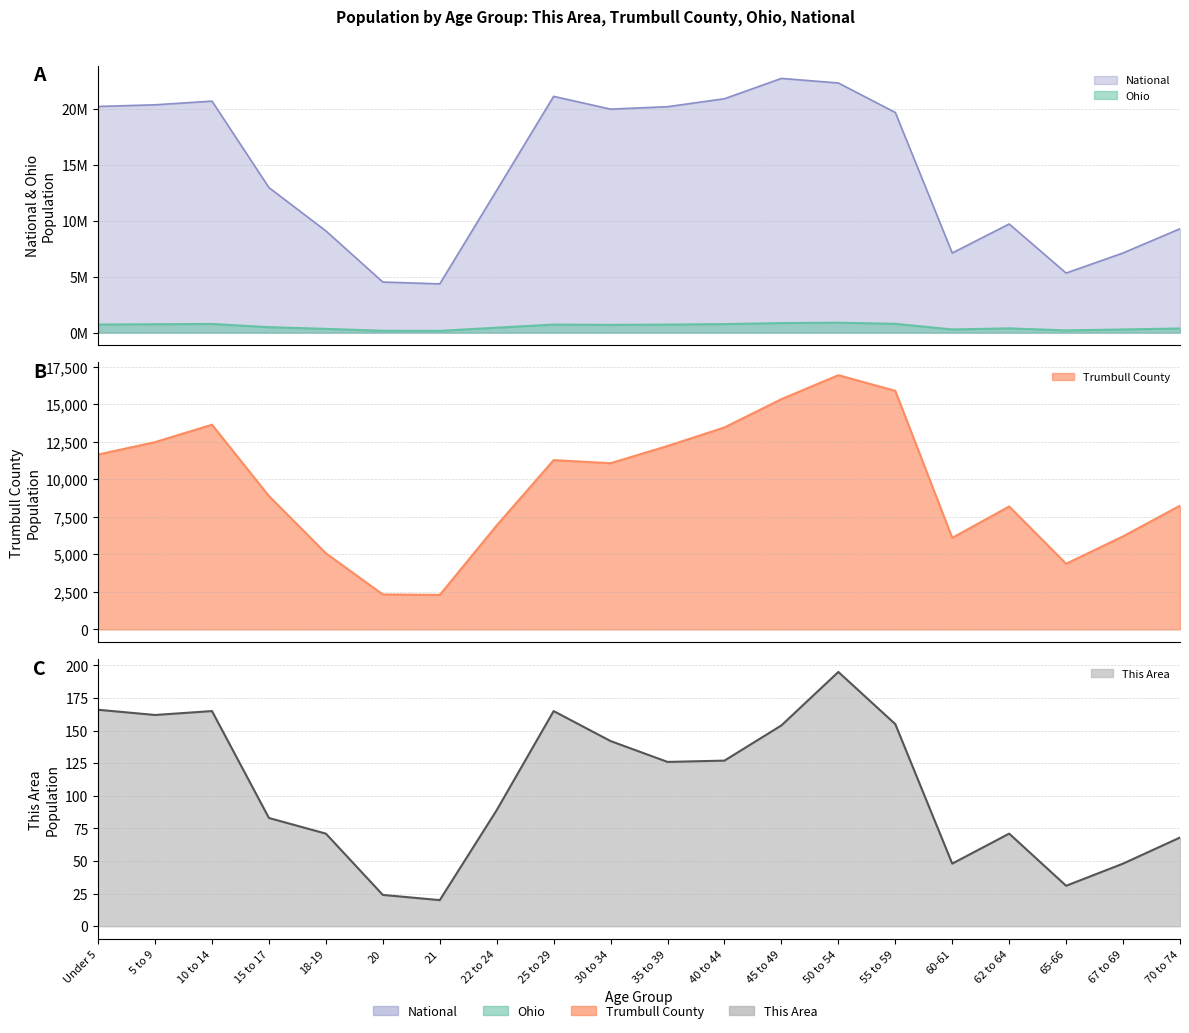

At which category does Ohio reach its first local valley?

21